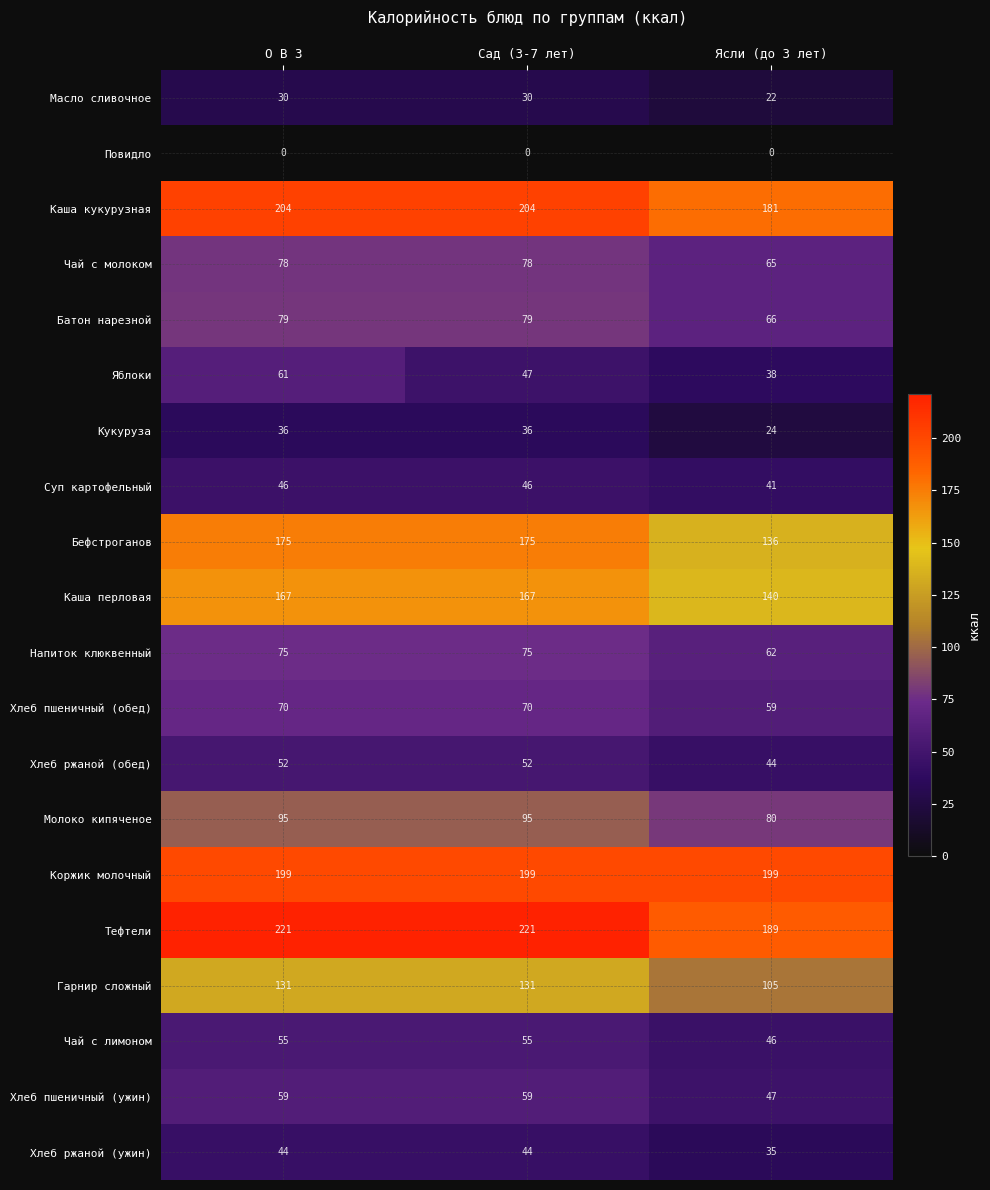

The value of Напиток клюквенный at Сад (3-7 лет) is 27. True or false?

False